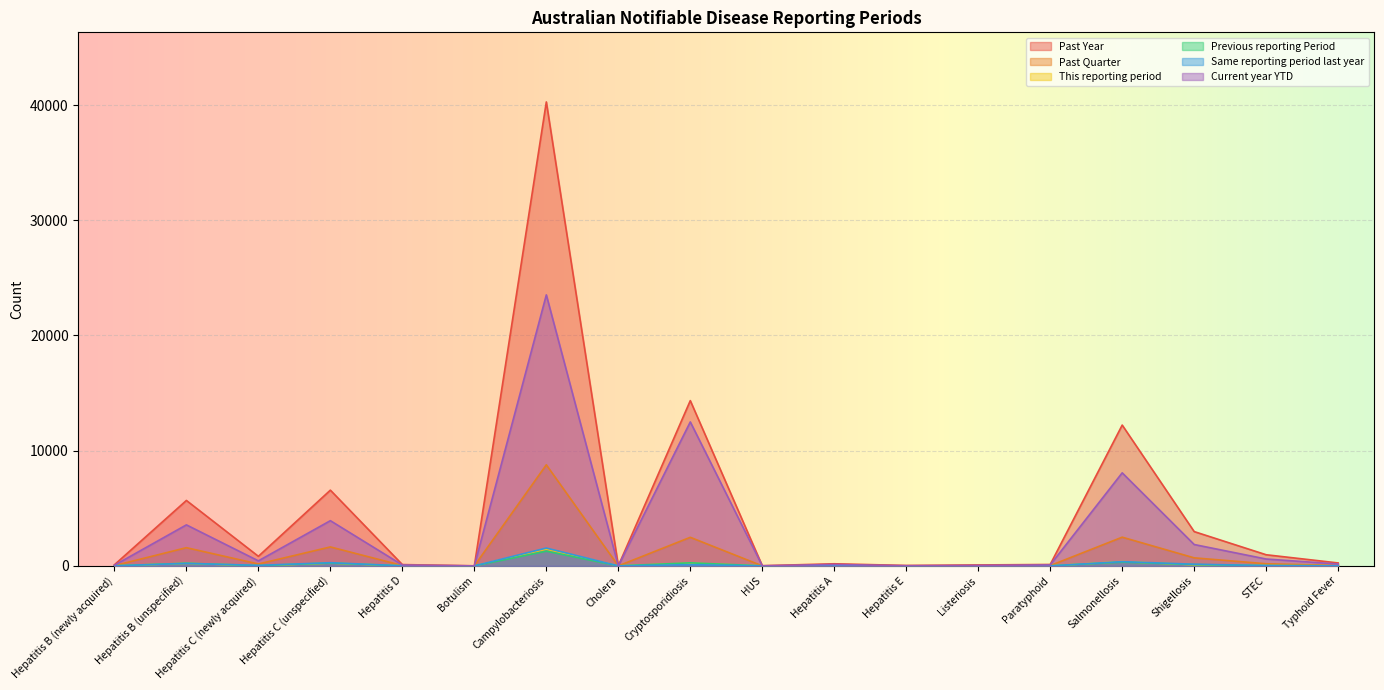

How many values in the Previous reporting Period series exceed 7?

8